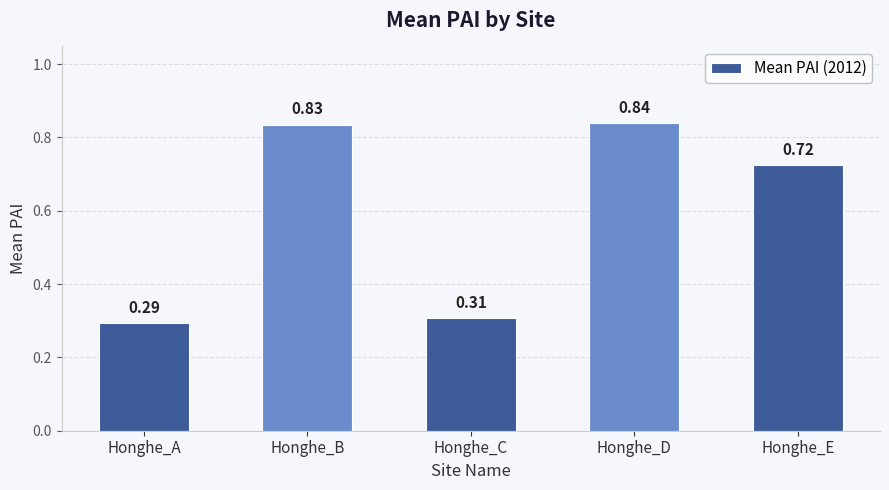

List the labels in order of value, largest first.

Honghe_D, Honghe_B, Honghe_E, Honghe_C, Honghe_A